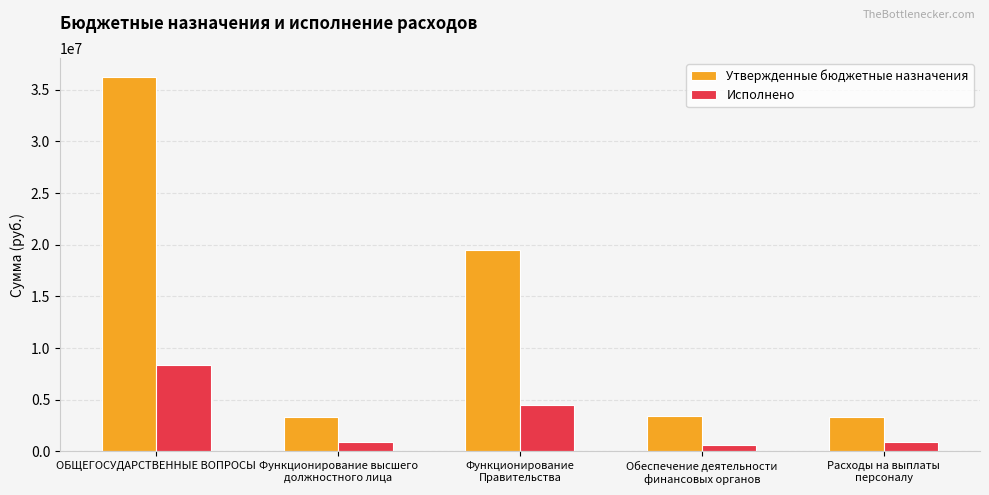

Rank the series by their average value, from lowest to highest.

Исполнено, Утвержденные бюджетные назначения